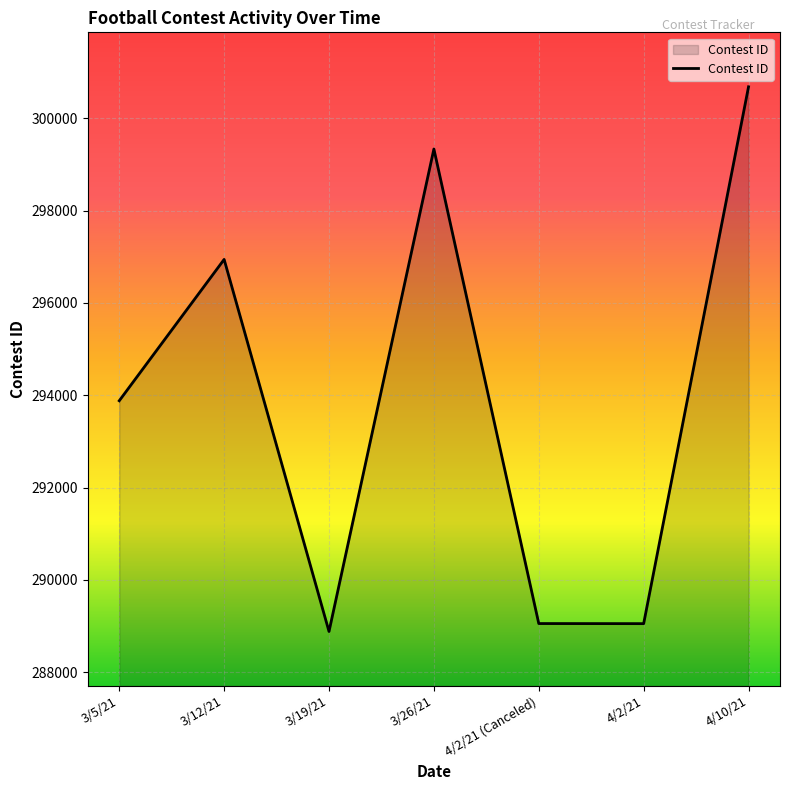

What position from the left is 3/12/21?

2